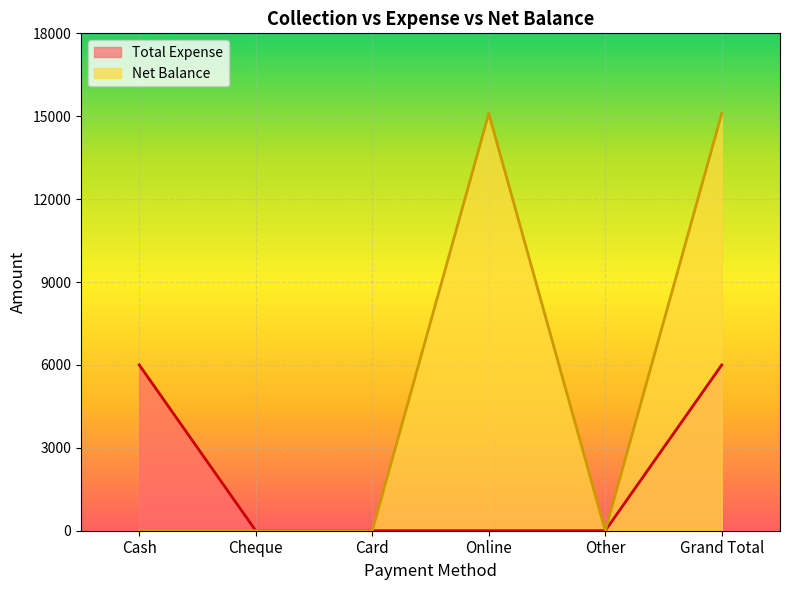

What is the label of the 5th point from the right?

Cheque